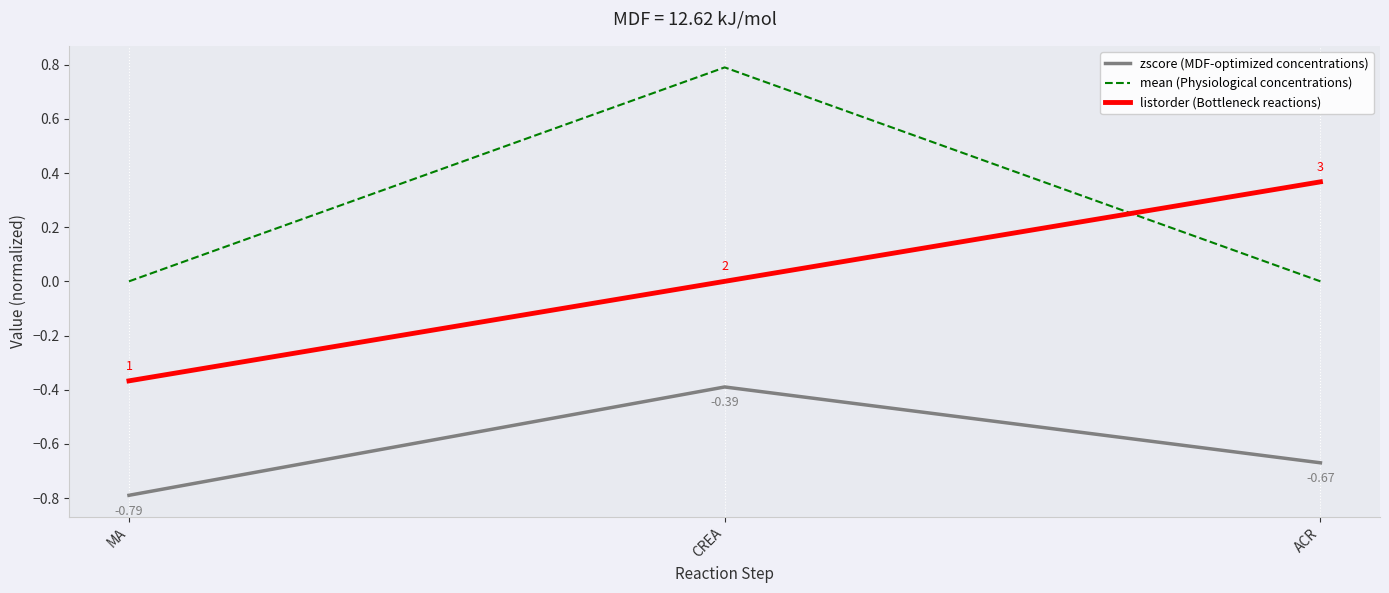

What position from the left is CREA?

2